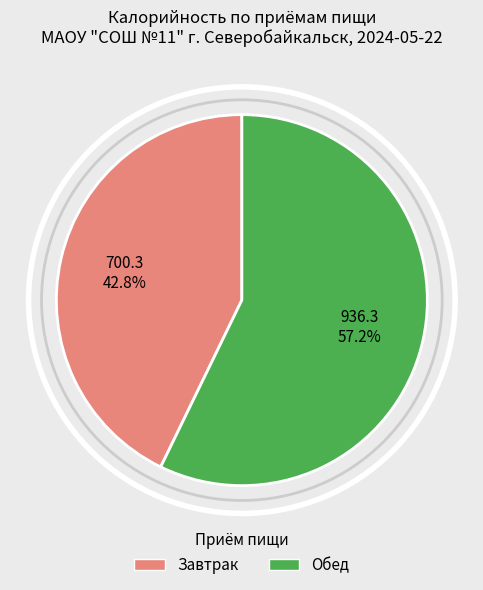

Do Обед and Завтрак together represent more than half of the pie?

Yes